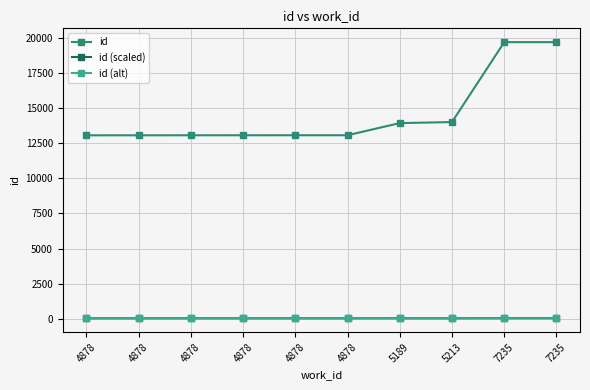

What are all the series names shown in the legend?

id, id (scaled), id (alt)